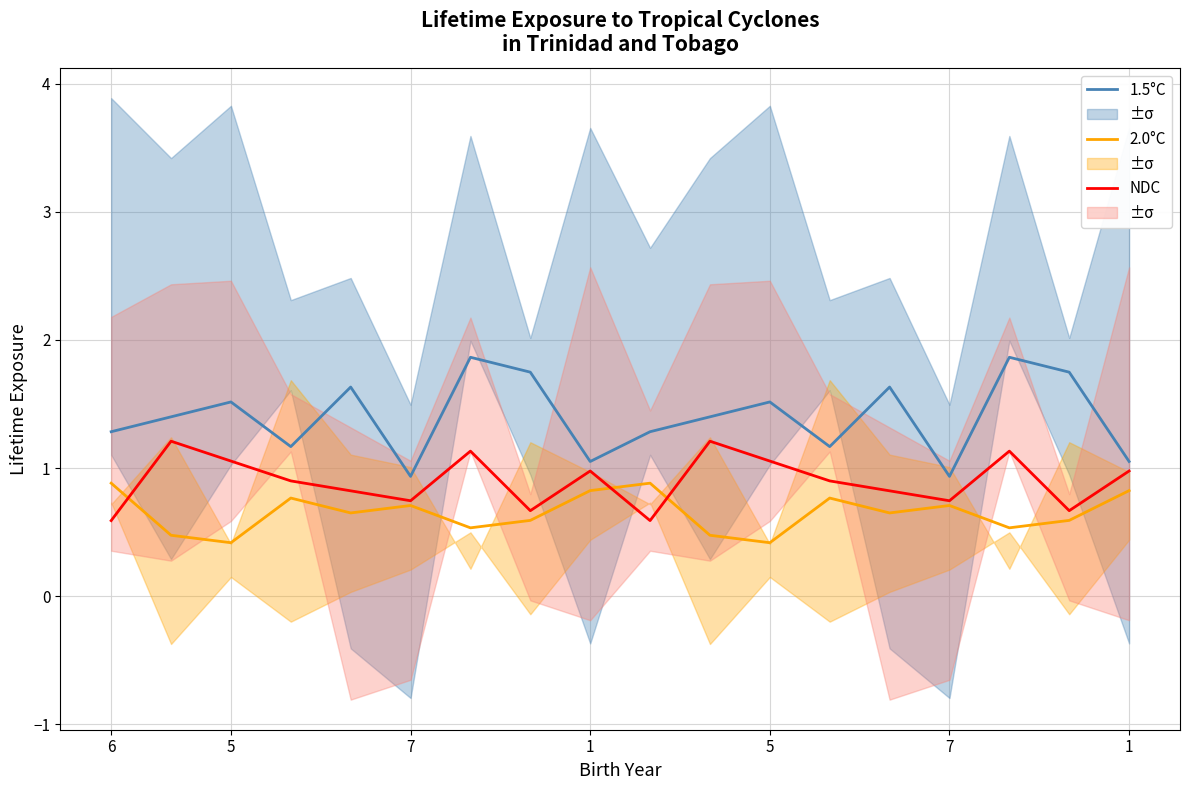

Rank the series by their average value, from lowest to highest.

2.0°C, NDC, 1.5°C